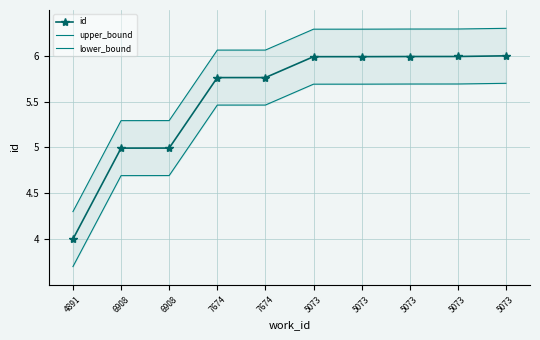

Rank the series at 5073 from lowest to highest value.

lower_bound, id, upper_bound